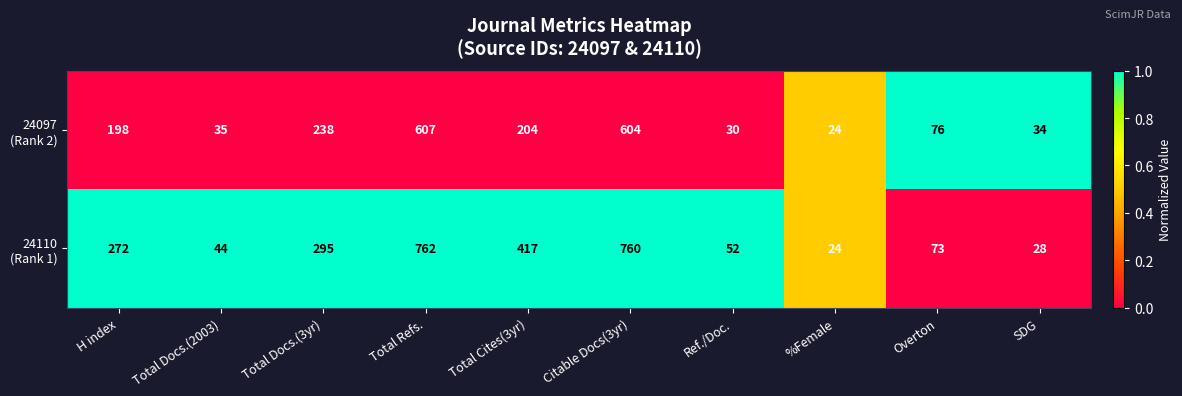

What is the difference between the highest and lowest values at SDG?

6